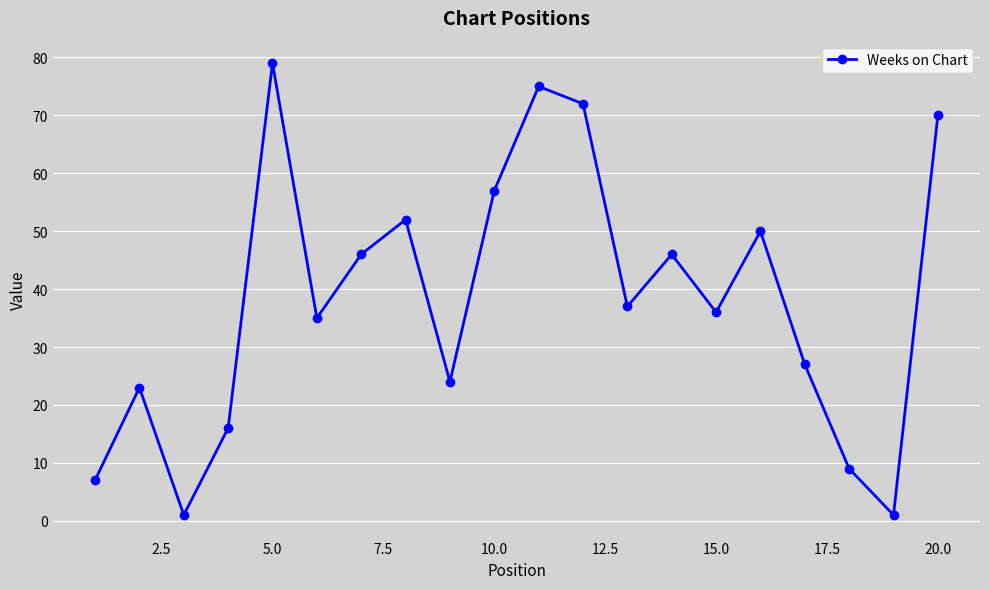

What is the average value?

38